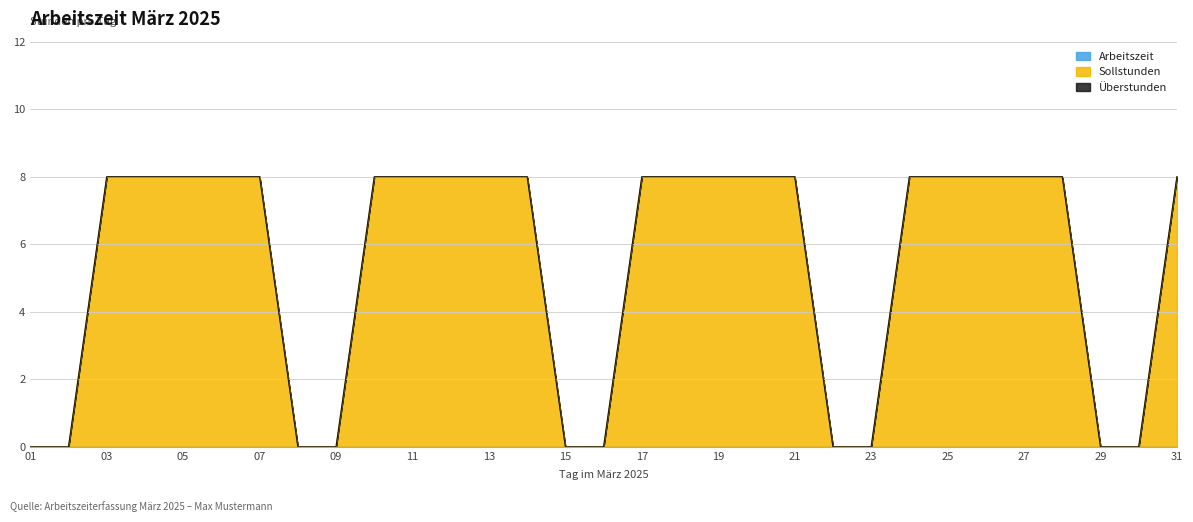

Which series has the largest range (max minus min)?

Sollstunden